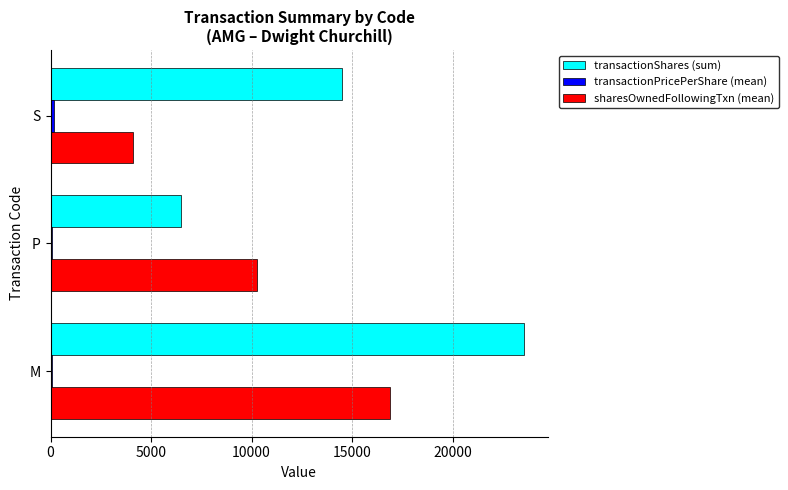

The value of sharesOwnedFollowingTxn (mean) at P is 10272.4. True or false?

True